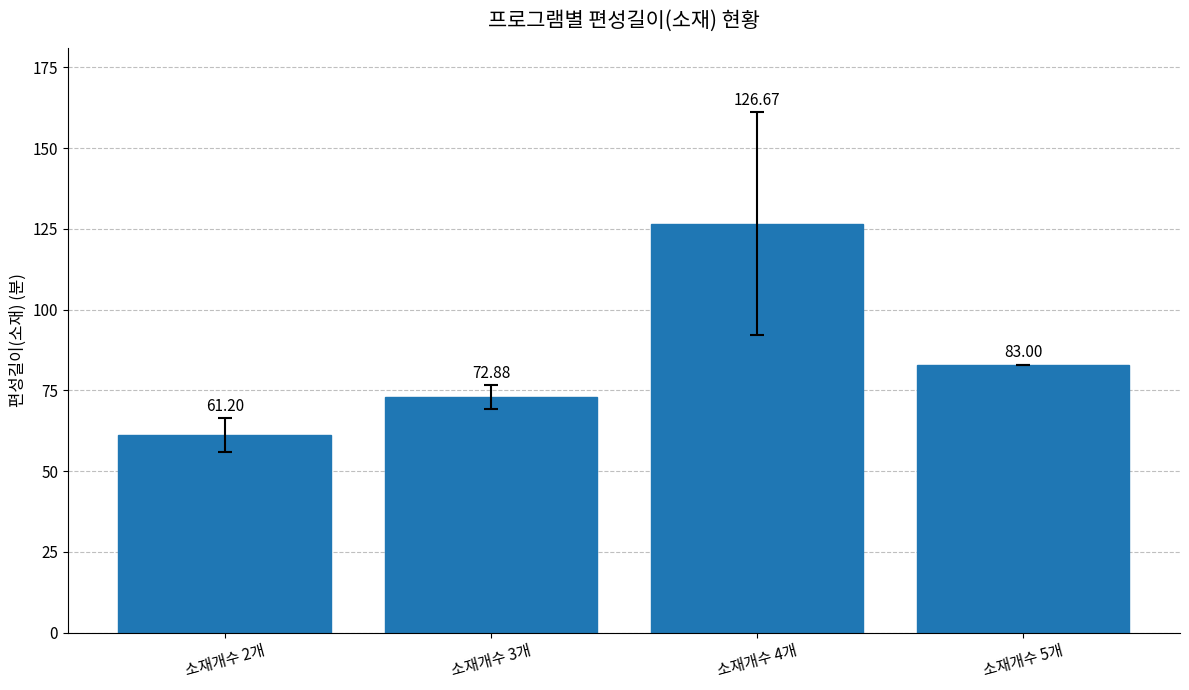

Rank the categories by value from lowest to highest.

소재개수 2개, 소재개수 3개, 소재개수 5개, 소재개수 4개